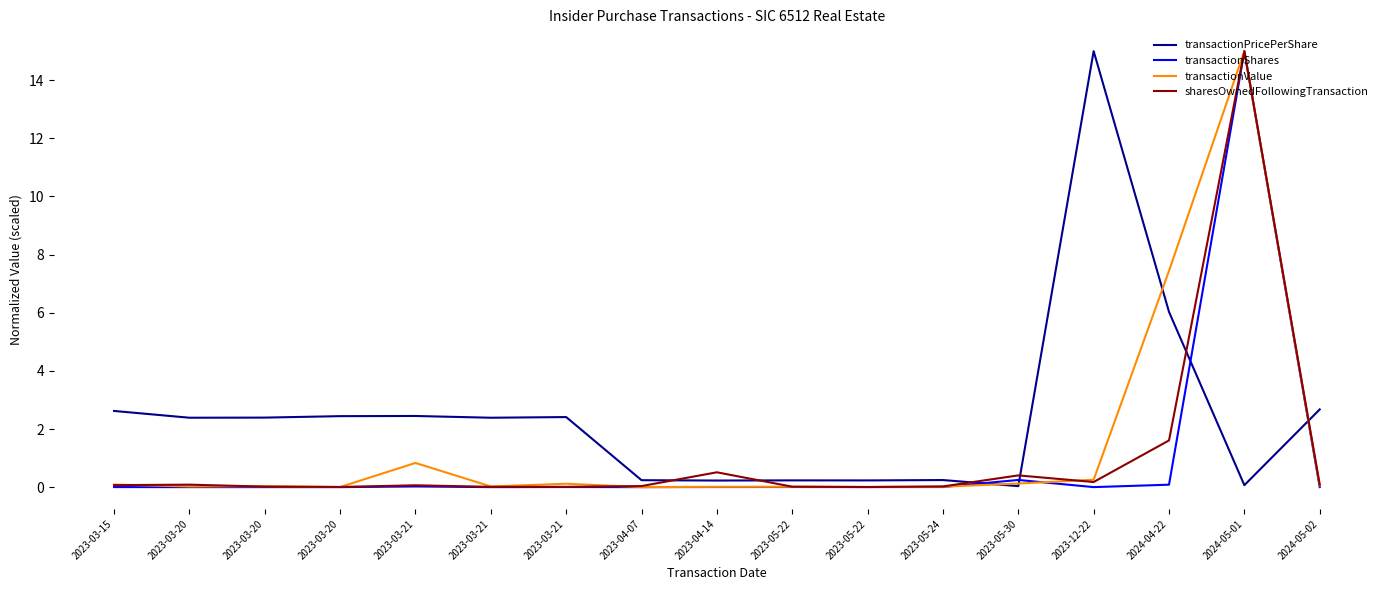

Is this an area chart (filled region under the line)?

No